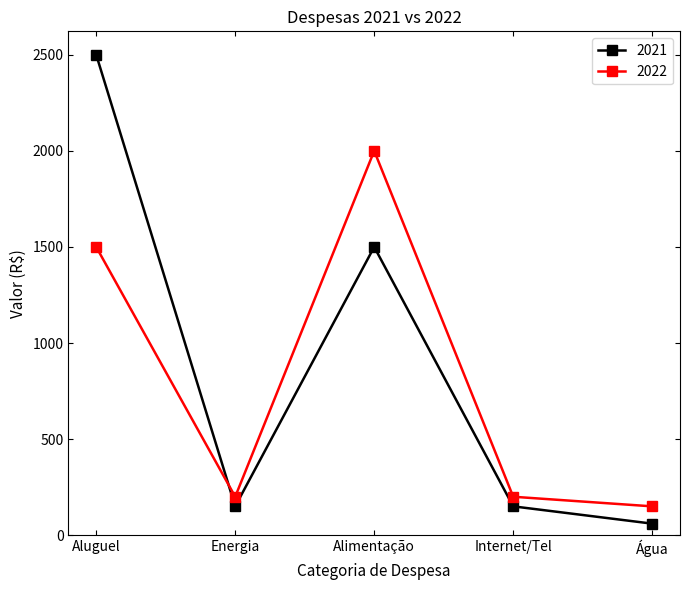

What is the average value of the 2021 series?

872